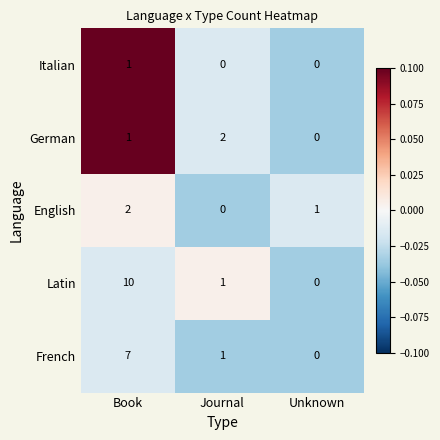

Count the German values in the range 0 to 2.

3